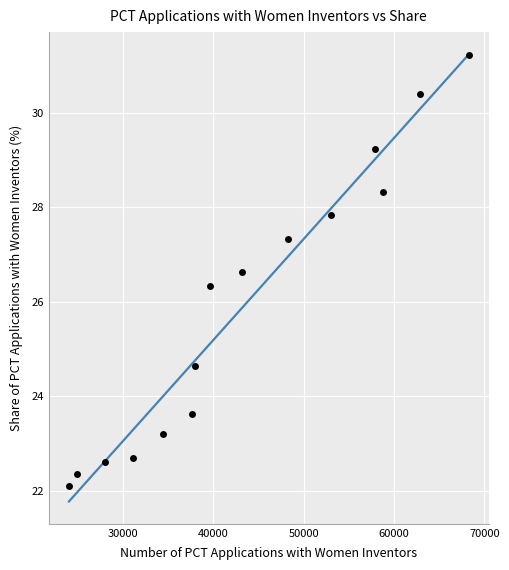

What Y value in the scatter plot is closest to 26?

26.3